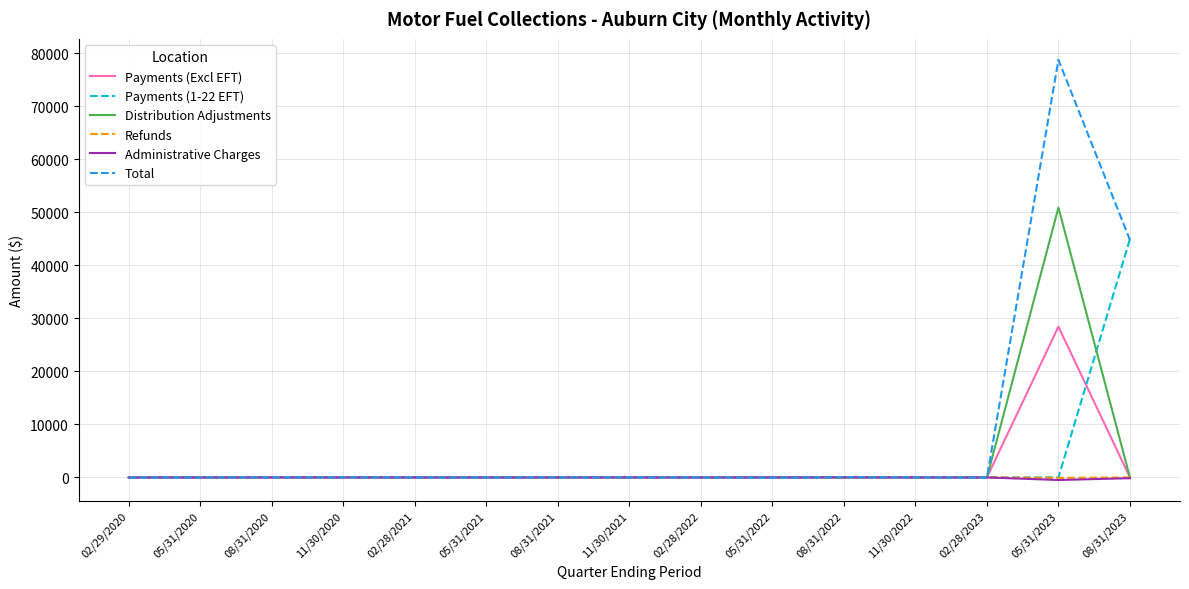

Where is Total nearest to the value 39348?

08/31/2023